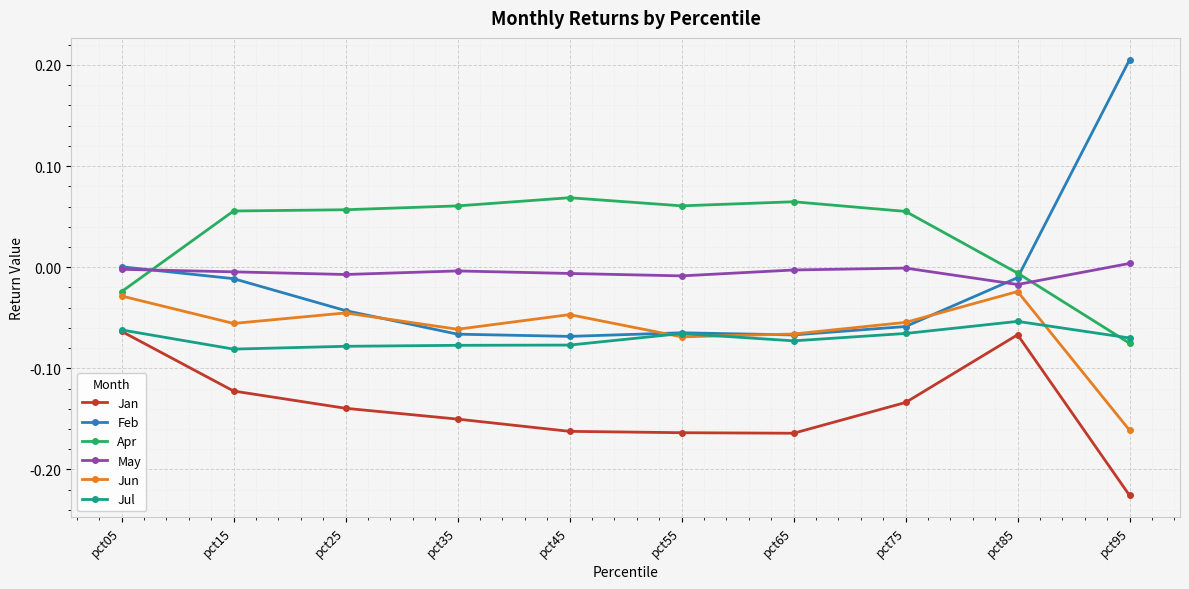

Is this an area chart (filled region under the line)?

No